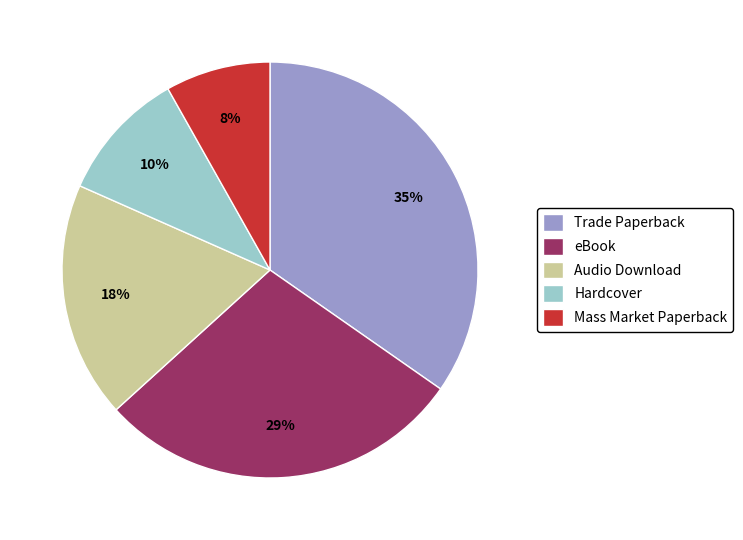

Rank the categories by value from lowest to highest.

Mass Market Paperback, Hardcover, Audio Download, eBook, Trade Paperback